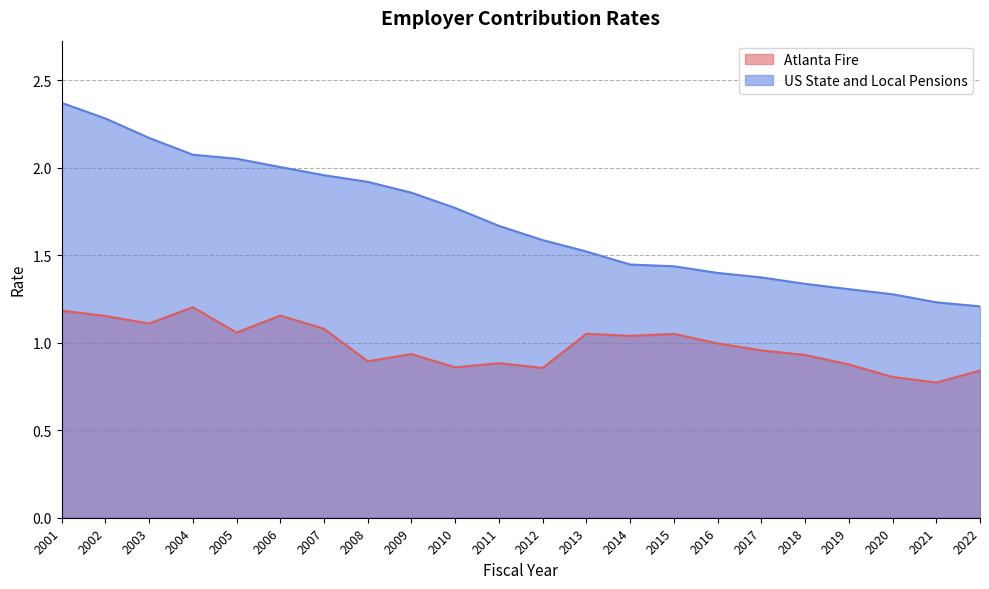

List the series in order of their peak value, lowest first.

Atlanta Fire, US State and Local Pensions